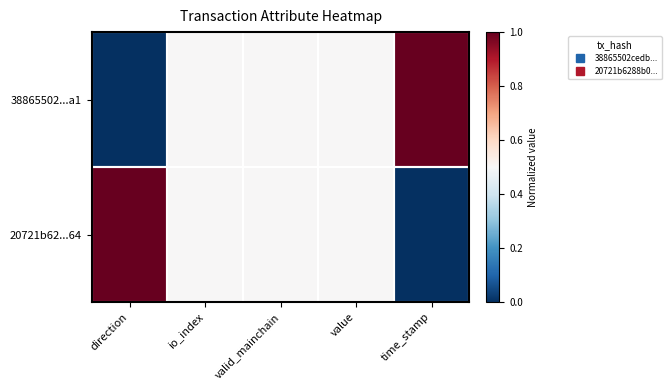

List the series in order of their peak value, lowest first.

38865502...a1, 20721b62...64